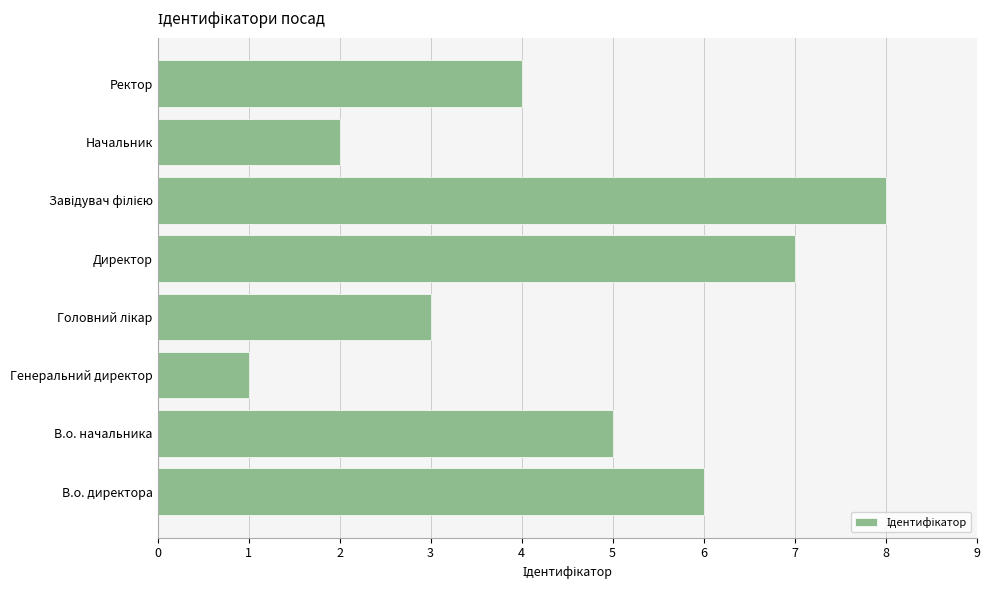

How many data points are less than 5?

4